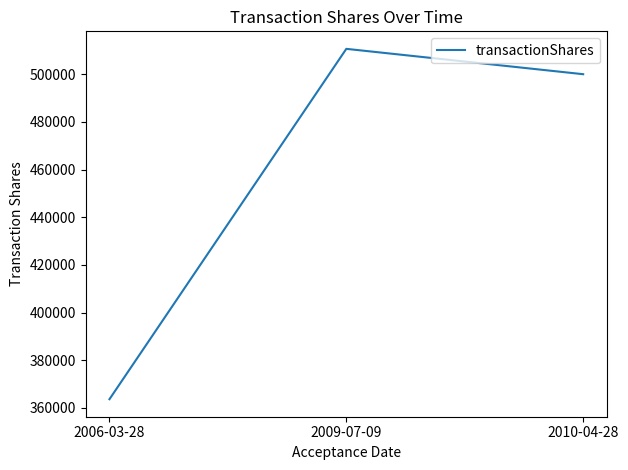

Between 2010-04-28 and 2009-07-09, which is larger?

2009-07-09